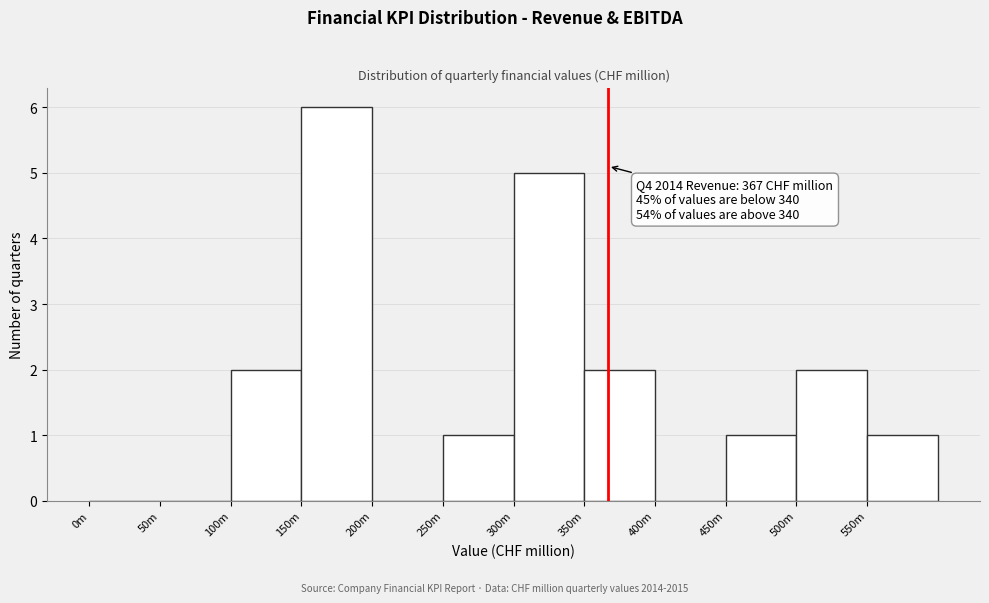

Reading left to right, extract all data points from this chart.

0m=0	50m=0	100m=2	150m=6	200m=0	250m=1	300m=5	350m=2	400m=0	450m=1	500m=2	550m=1